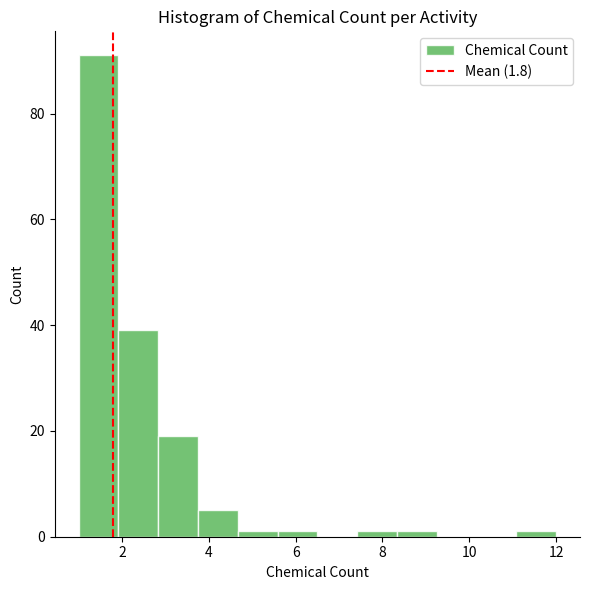

Reading left to right, list every bar in this chart as the range it spans on the x-axis followed by its height. Neither the bar edges nor the heights are printed on the chart, so give them approximately, as read against the axes.

1.0 to 2.0: 92
2.0 to 2.8: 40
2.8 to 3.8: 20
3.8 to 4.6: 6
4.6 to 5.6: under 2
5.6 to 6.6: under 2
6.6 to 7.4: 0
7.4 to 8.4: under 2
8.4 to 9.2: under 2
9.2 to 10.2: 0
10.2 to 11.0: 0
11.0 to 12.0: under 2